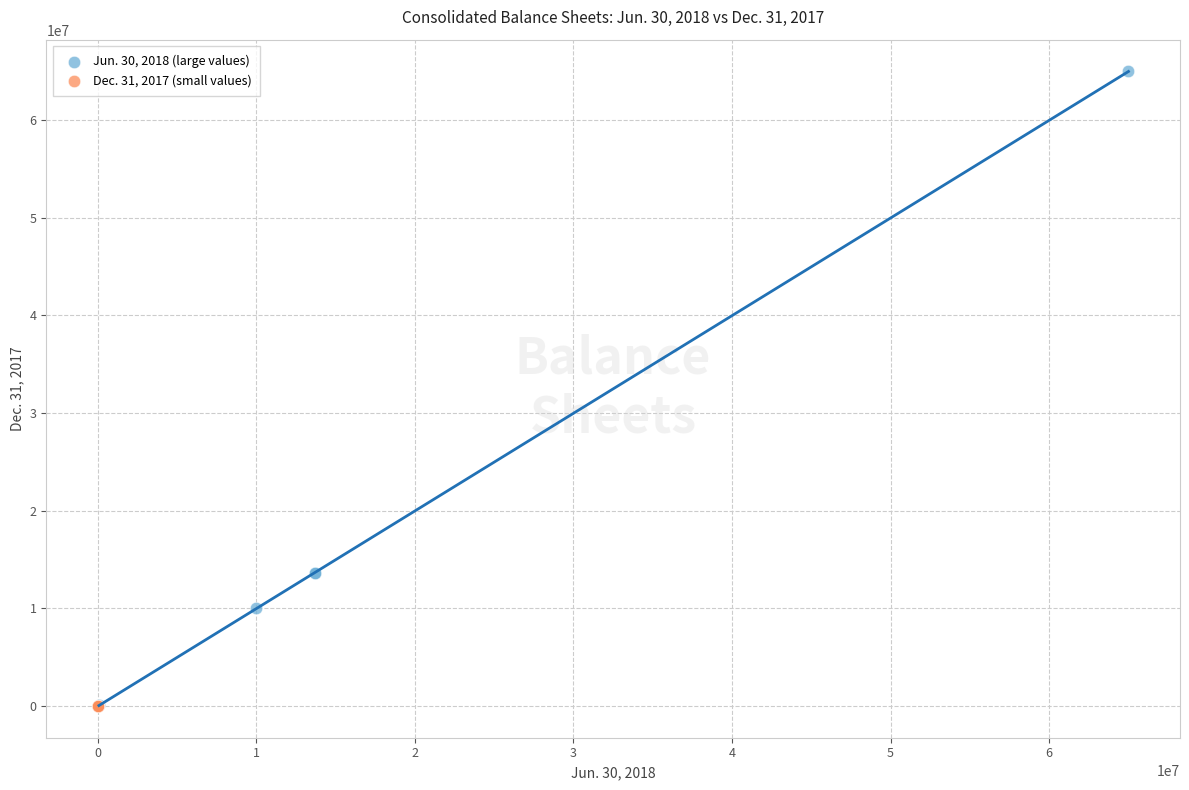

Which series contains the highest Y value?

Jun. 30, 2018 (large values)